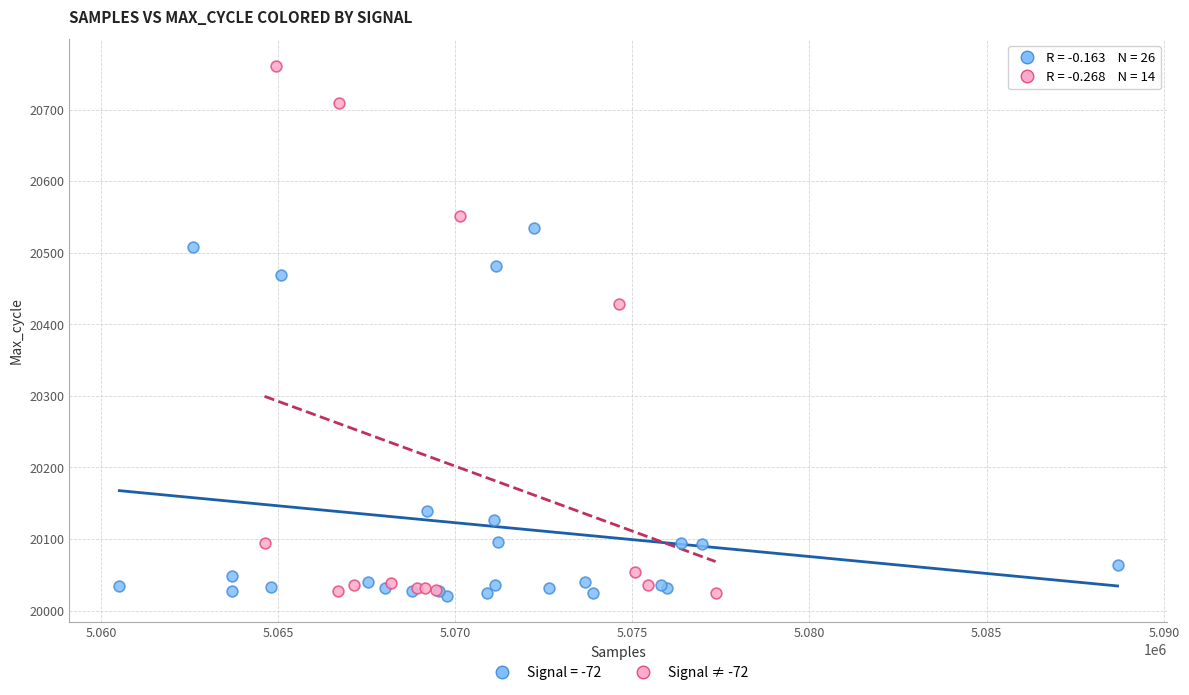

Which series contains the highest Y value?

Signal ≠ -72